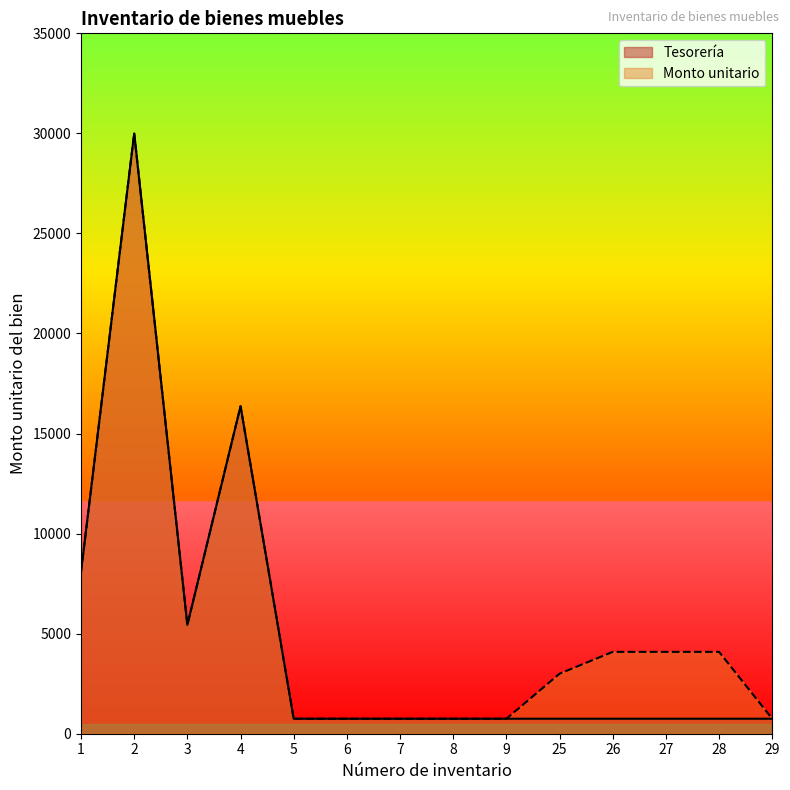

At which label does Monto unitario first exceed 4090?

1